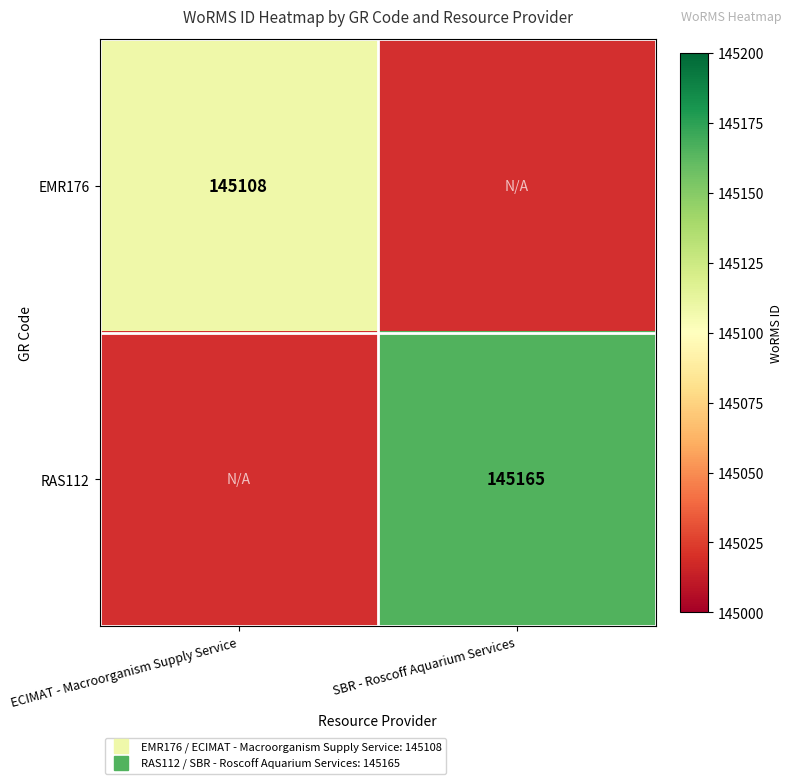

The RAS112 series shows 256133.6 at SBR - Roscoff Aquarium Services. True or false?

False